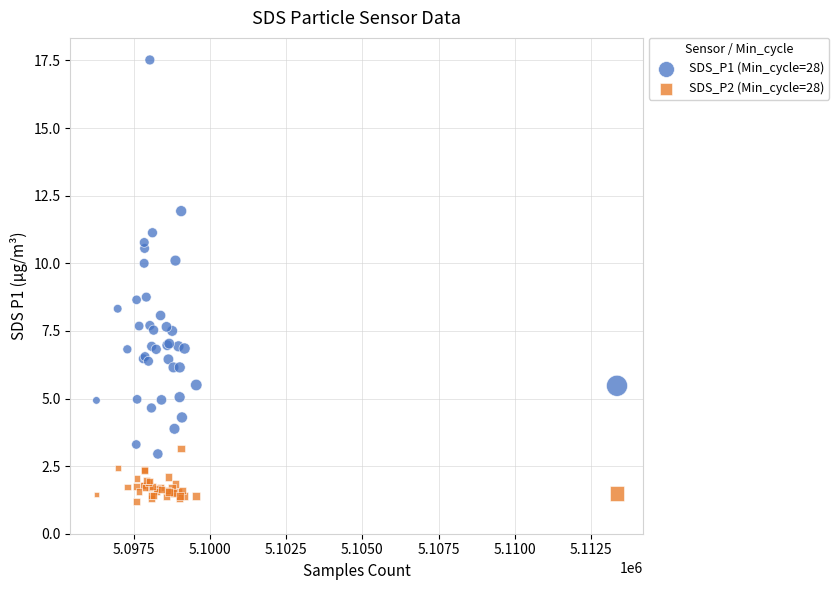

Which series has the widest spread of Y values?

SDS_P1 (Min_cycle=28)